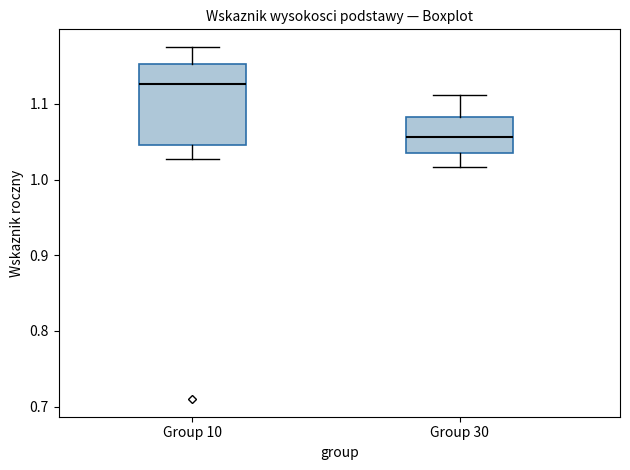

Which box is the tallest, from its lower edge to its upper edge?

Group 10